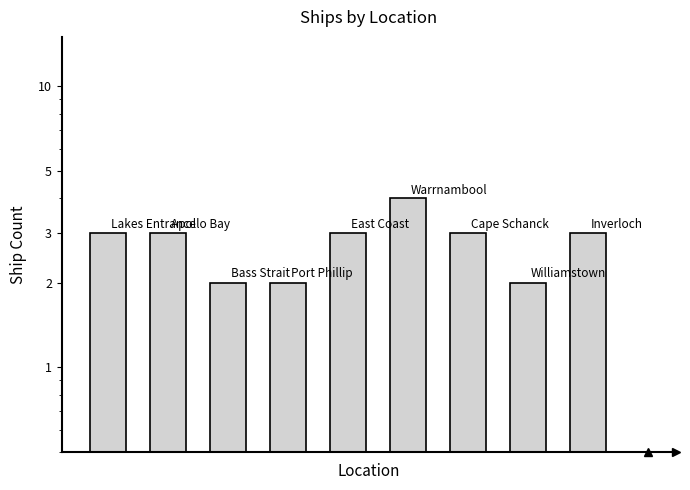

What is the smallest value displayed?

2